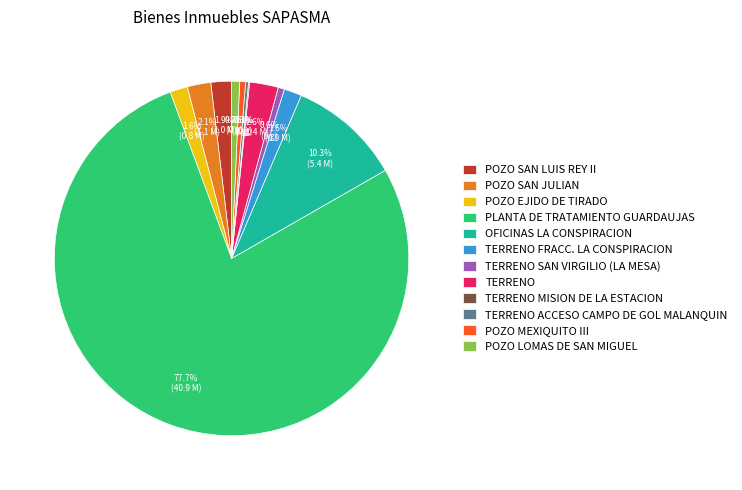

Approximately how many times larger is the value at POZO SAN JULIAN compared to TERRENO FRACC. LA CONSPIRACION?

1.3